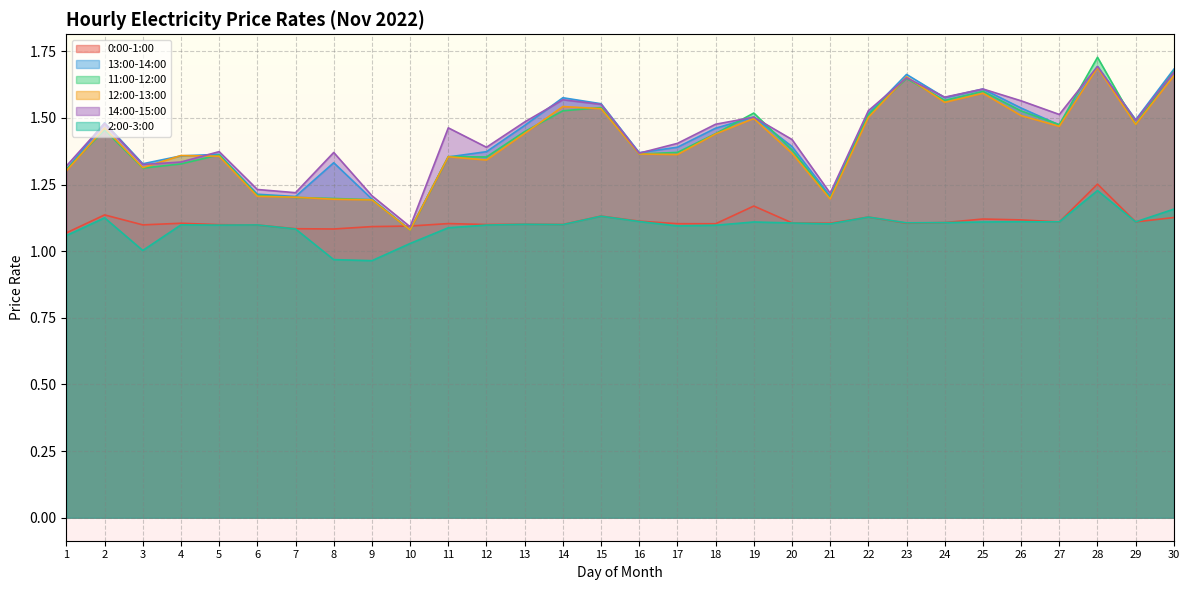

What is the value of the 11:00-12:00 point at the 4th from the left?

1.3